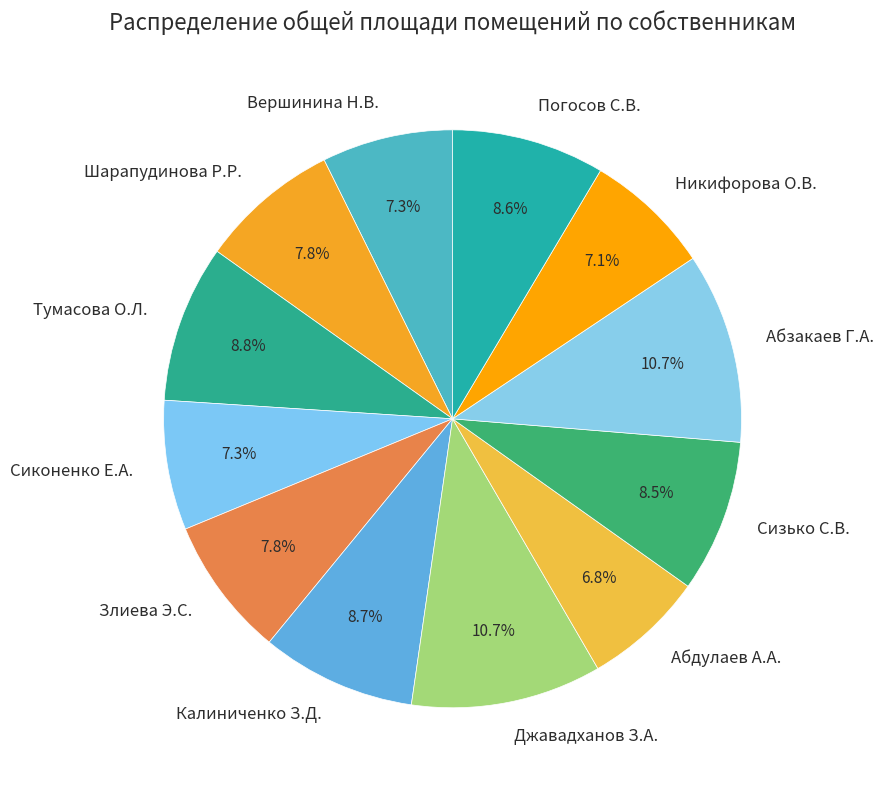

Which has a higher value, Сиконенко Е.А. or Погосов С.В.?

Погосов С.В.